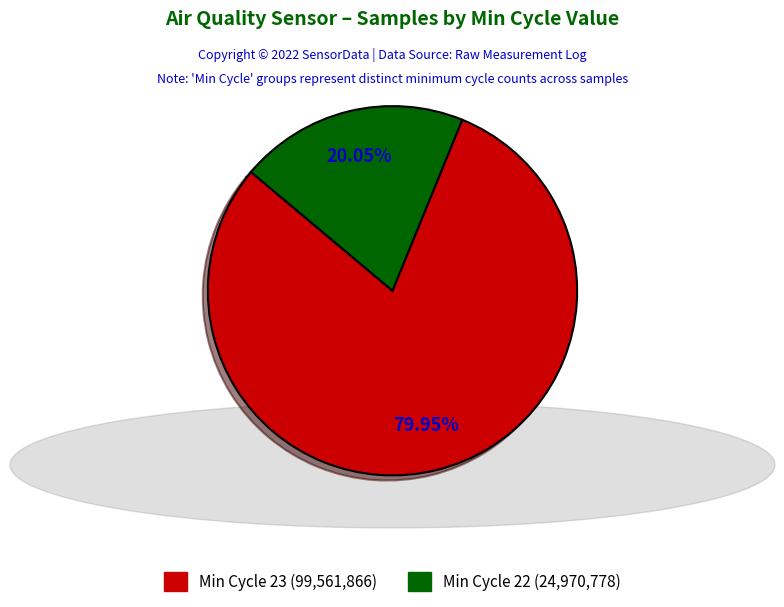

Count the number of slices in the pie.

2